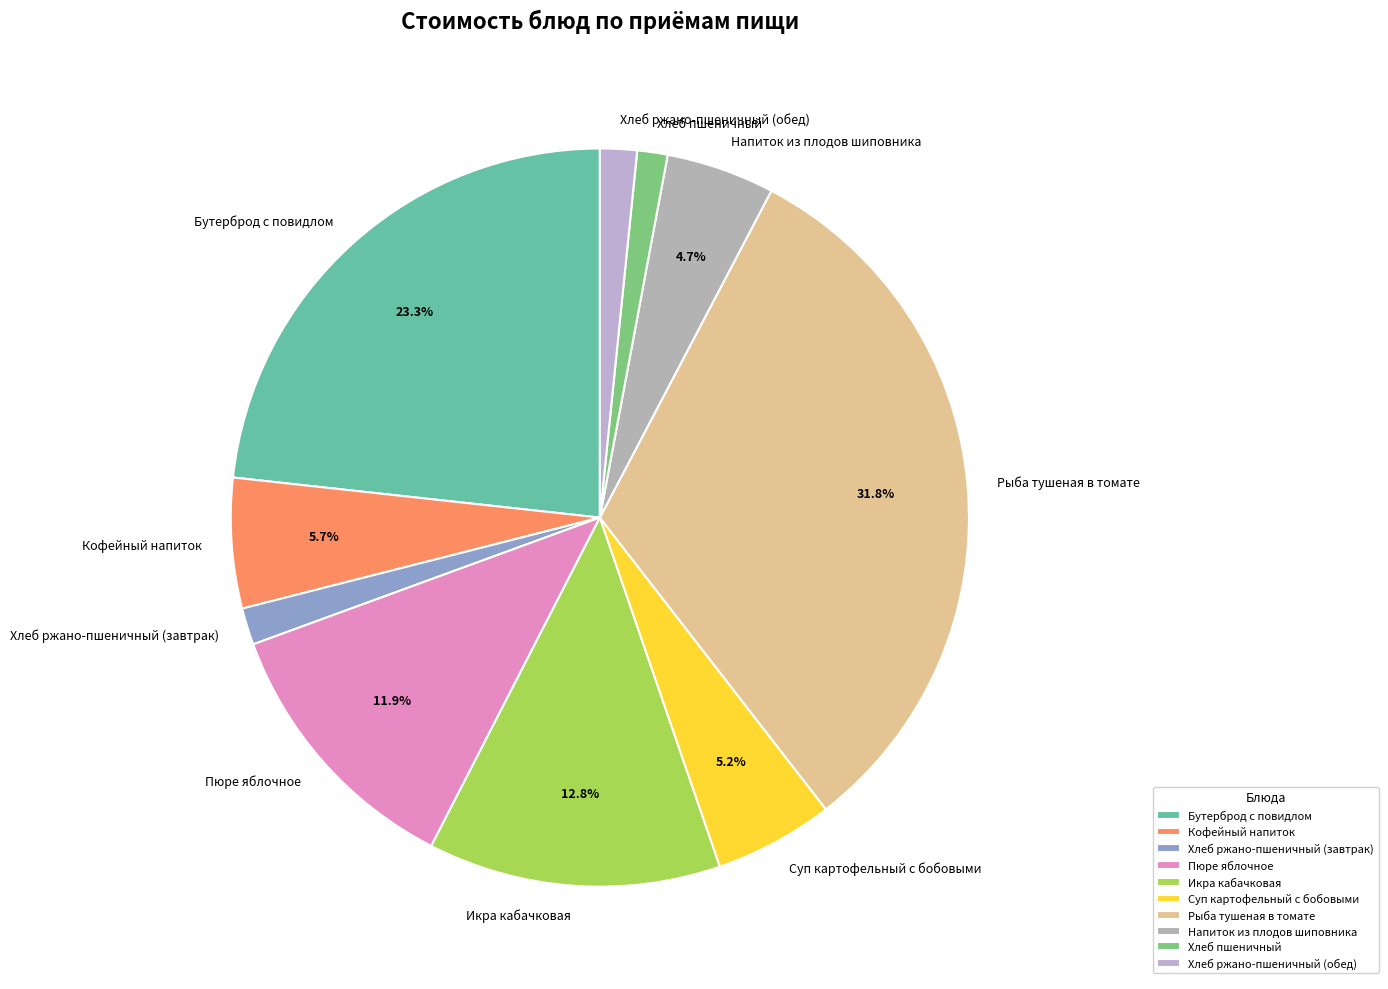

Do Пюре яблочное and Икра кабачковая together represent more than half of the pie?

No